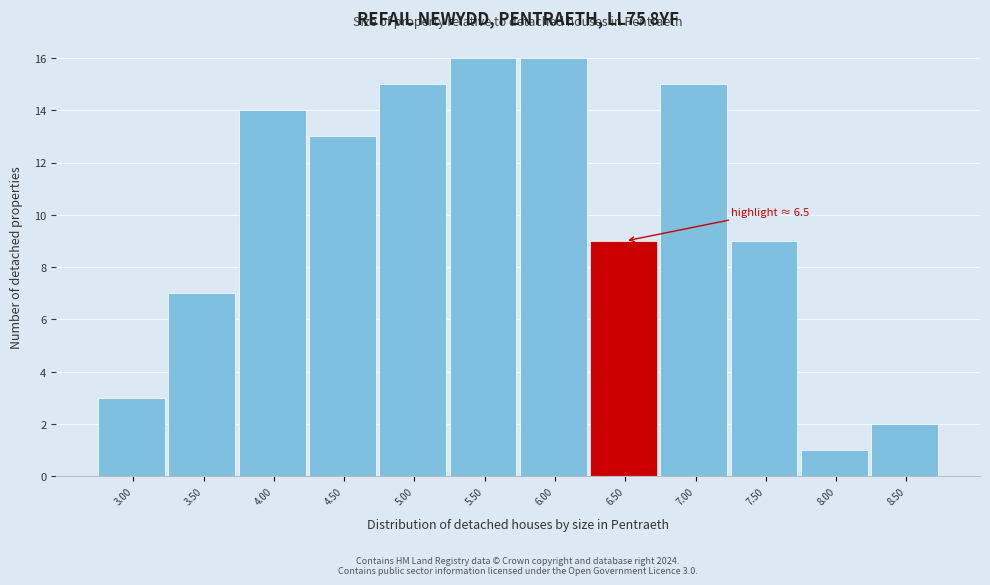

Reading left to right, extract all data points from this chart.

3.00=3	3.50=7	4.00=14	4.50=13	5.00=15	5.50=16	6.00=16	6.50=9	7.00=15	7.50=9	8.00=1	8.50=2